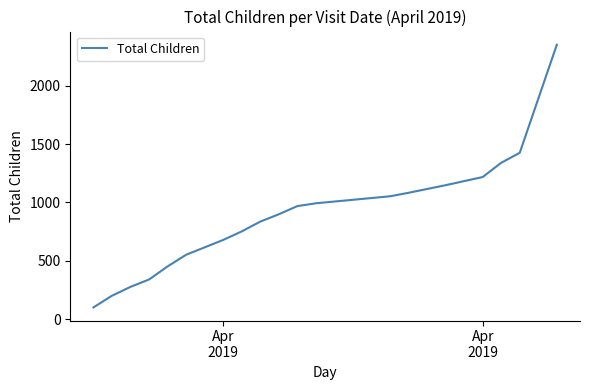

What is the smallest value displayed?

100